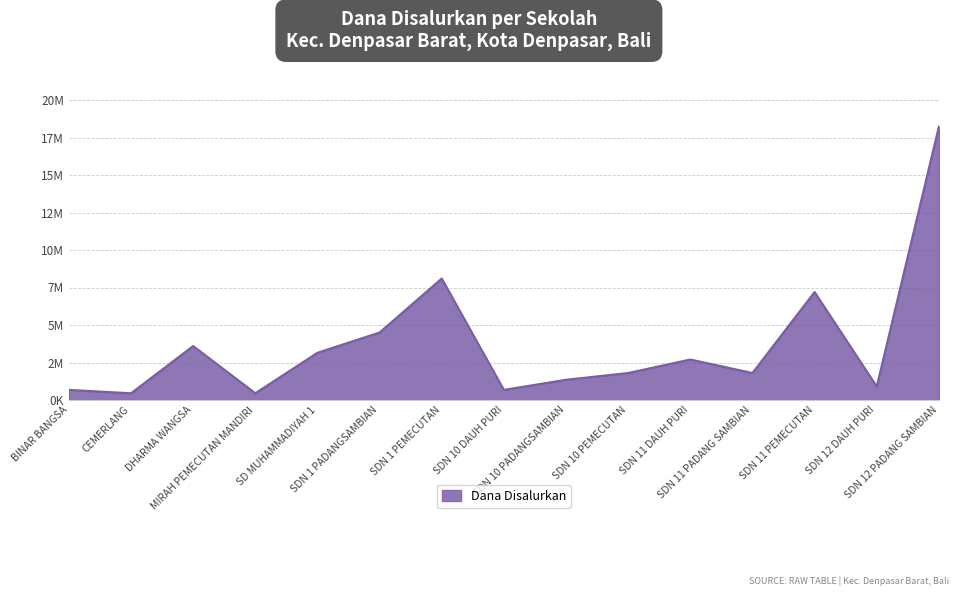

Reading left to right, list all the values displayed in this chart.

675000	450000	3600000	450000	3150000	4500000	8100000	675000	1350000	1800000	2700000	1800000	7200000	900000	18225000